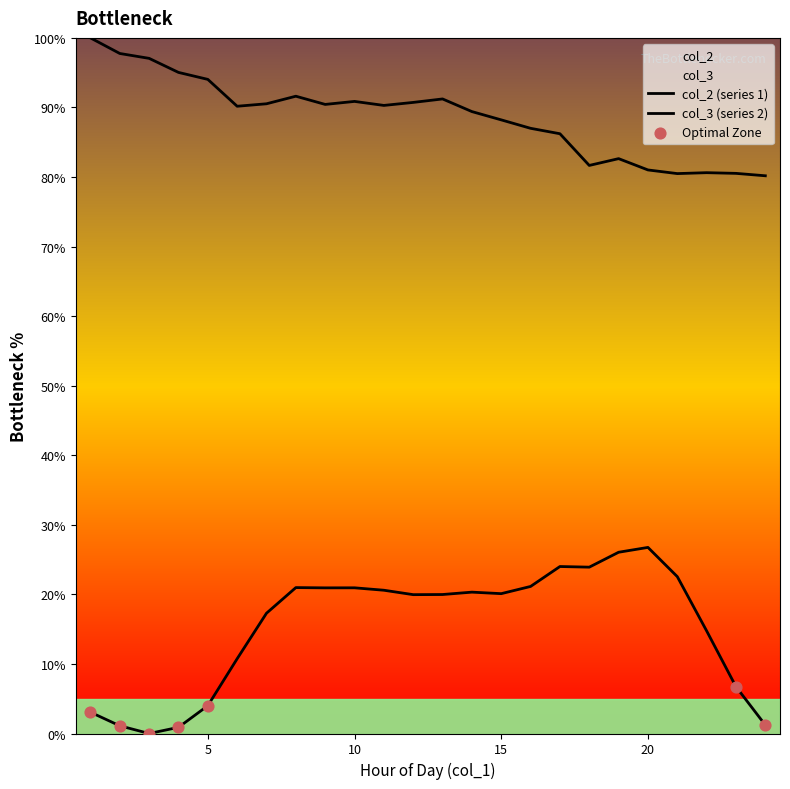

At which category is the sum across all series the highest?

8